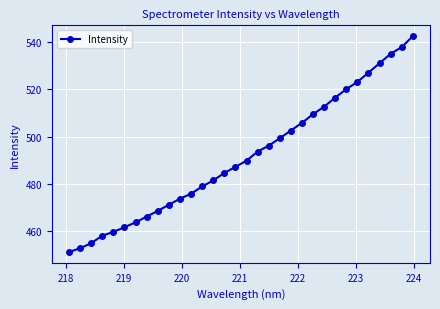

What is the value of the 31st point from the left?

537.9